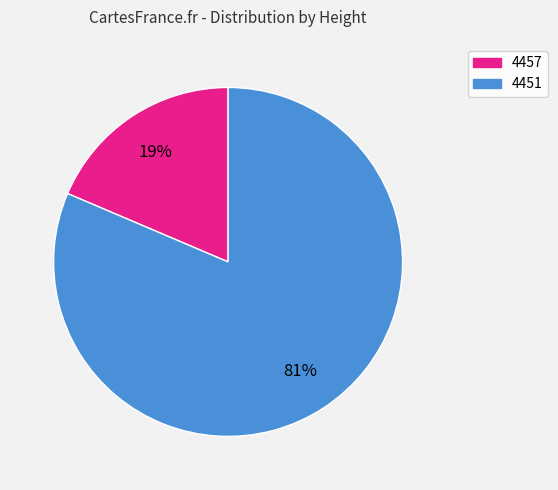

The 4451 slice represents 81% of the pie. True or false?

True